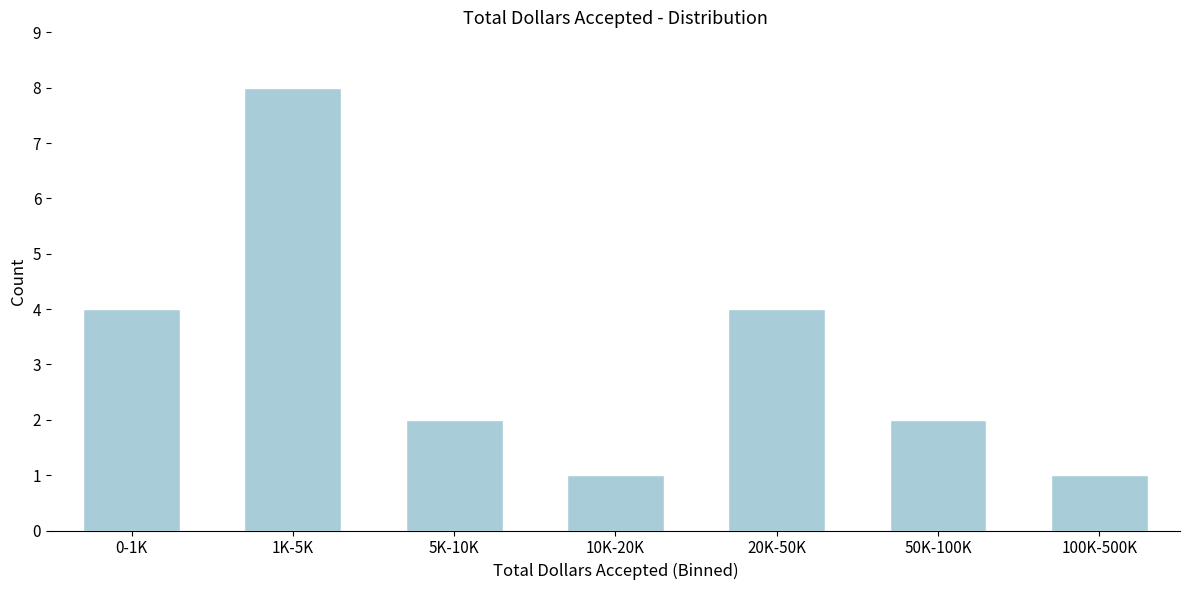

Reading left to right, transcribe all the data shown in this chart.

0-1K=4	1K-5K=8	5K-10K=2	10K-20K=1	20K-50K=4	50K-100K=2	100K-500K=1